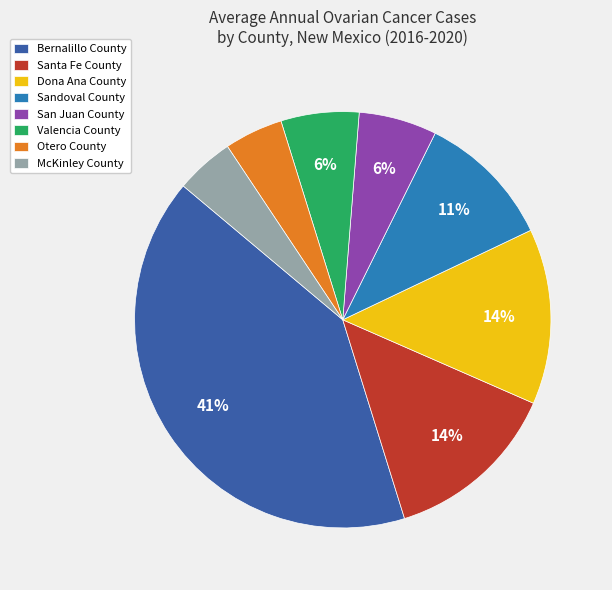

Which has a higher value, Bernalillo County or Valencia County?

Bernalillo County